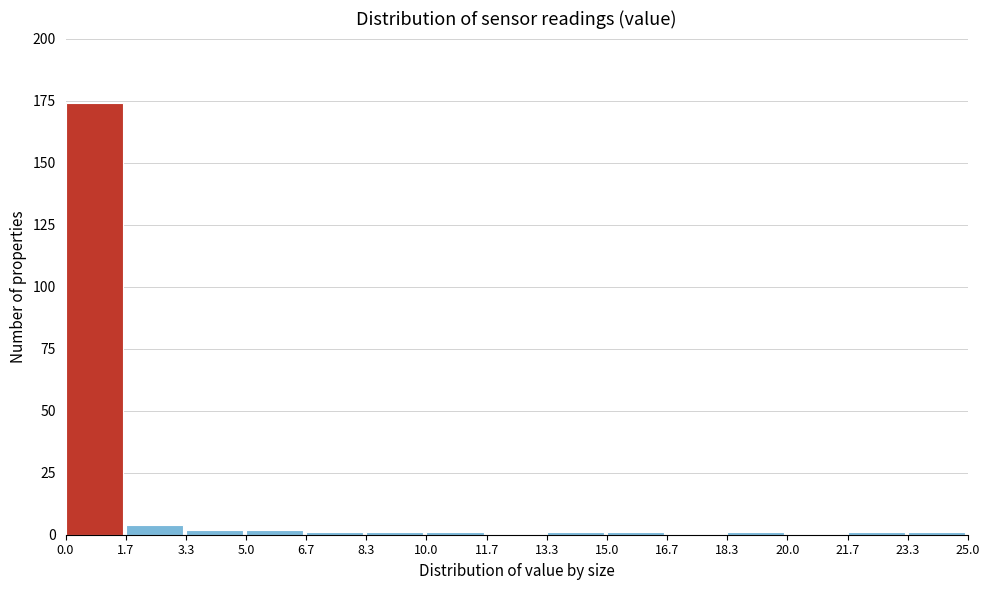

Reading left to right, transcribe this chart: for each bar, give the range it covers on the x-axis and its height. The values are not printed on the chart, so give them approximately, as read against the axis.

0.0 to 1.7: 175
1.7 to 3.3: under 5
3.3 to 5.0: under 5
5.0 to 6.7: under 5
6.7 to 8.3: under 5
8.3 to 10.0: under 5
10.0 to 11.7: under 5
11.7 to 13.3: 0
13.3 to 15.0: under 5
15.0 to 16.7: under 5
16.7 to 18.3: 0
18.3 to 20.0: under 5
20.0 to 21.7: 0
21.7 to 23.3: under 5
23.3 to 25.0: under 5